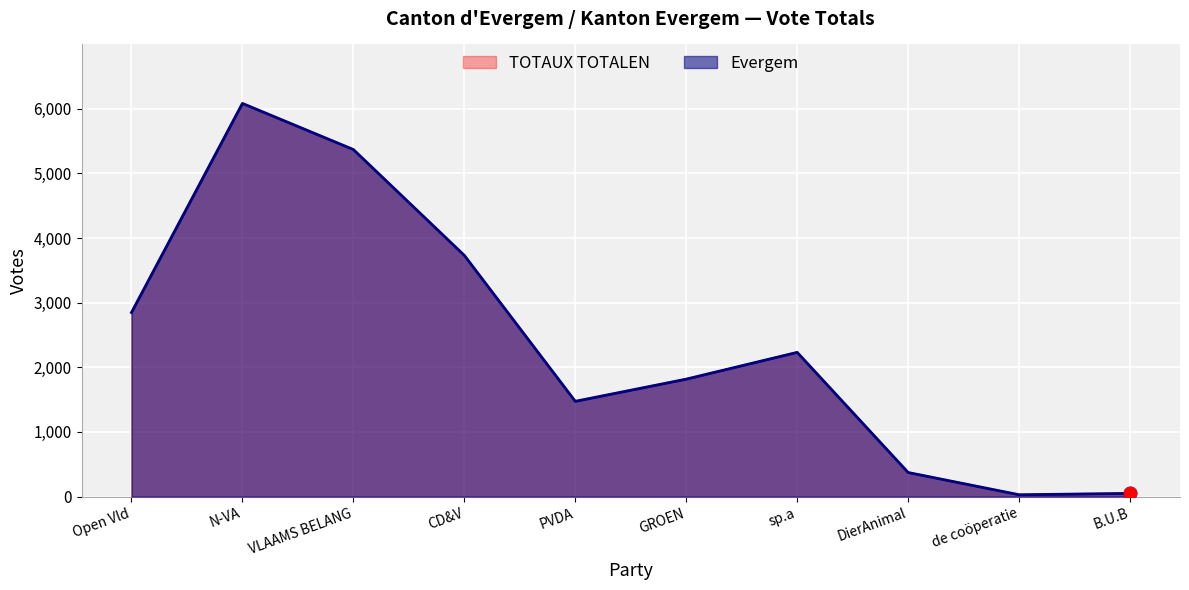

Which series contains the lowest Y value?

Evergem